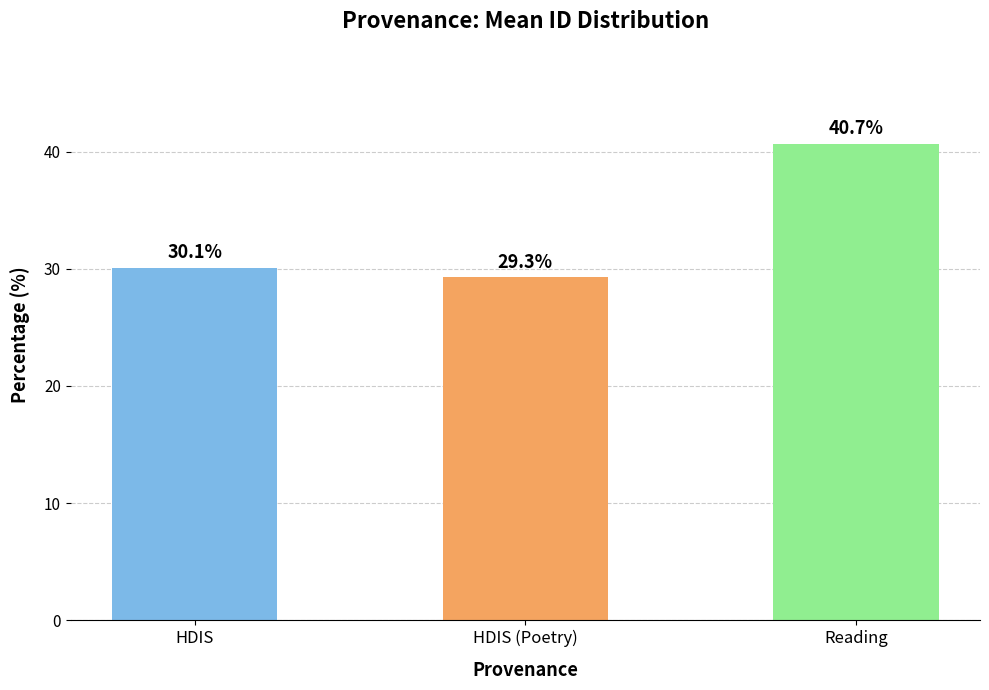

Rank the categories by value from highest to lowest.

Reading, HDIS, HDIS (Poetry)